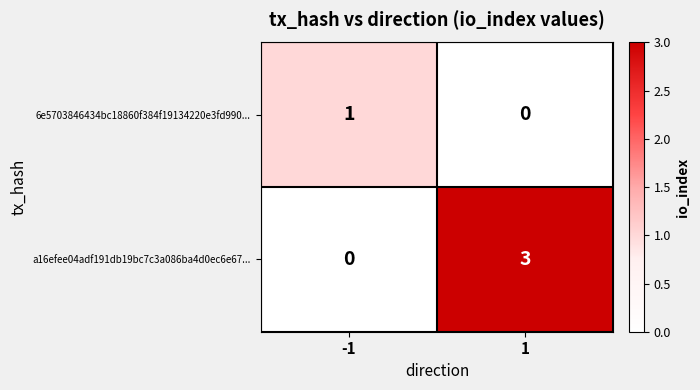

Which series has the widest spread of values?

a16efee04adf191db19bc7c3a086ba4d0ec6e67...